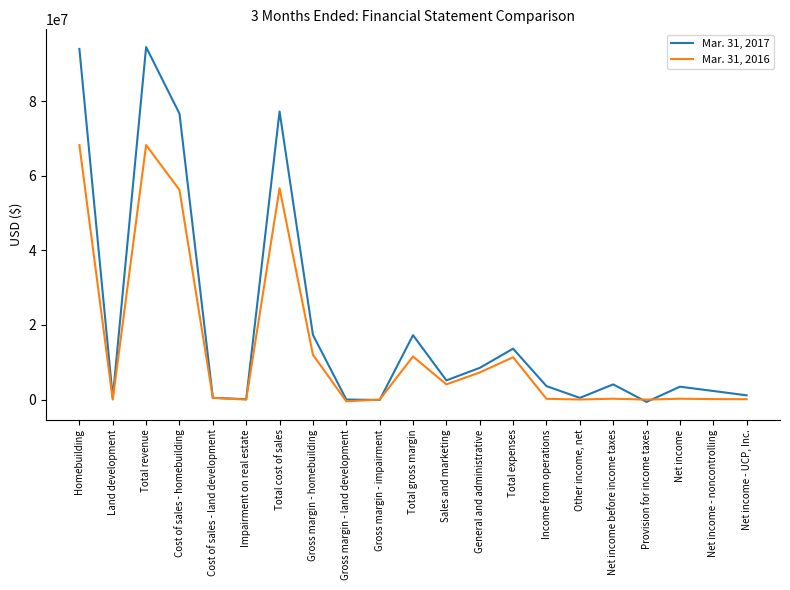

Count the number of categories in the chart.

21